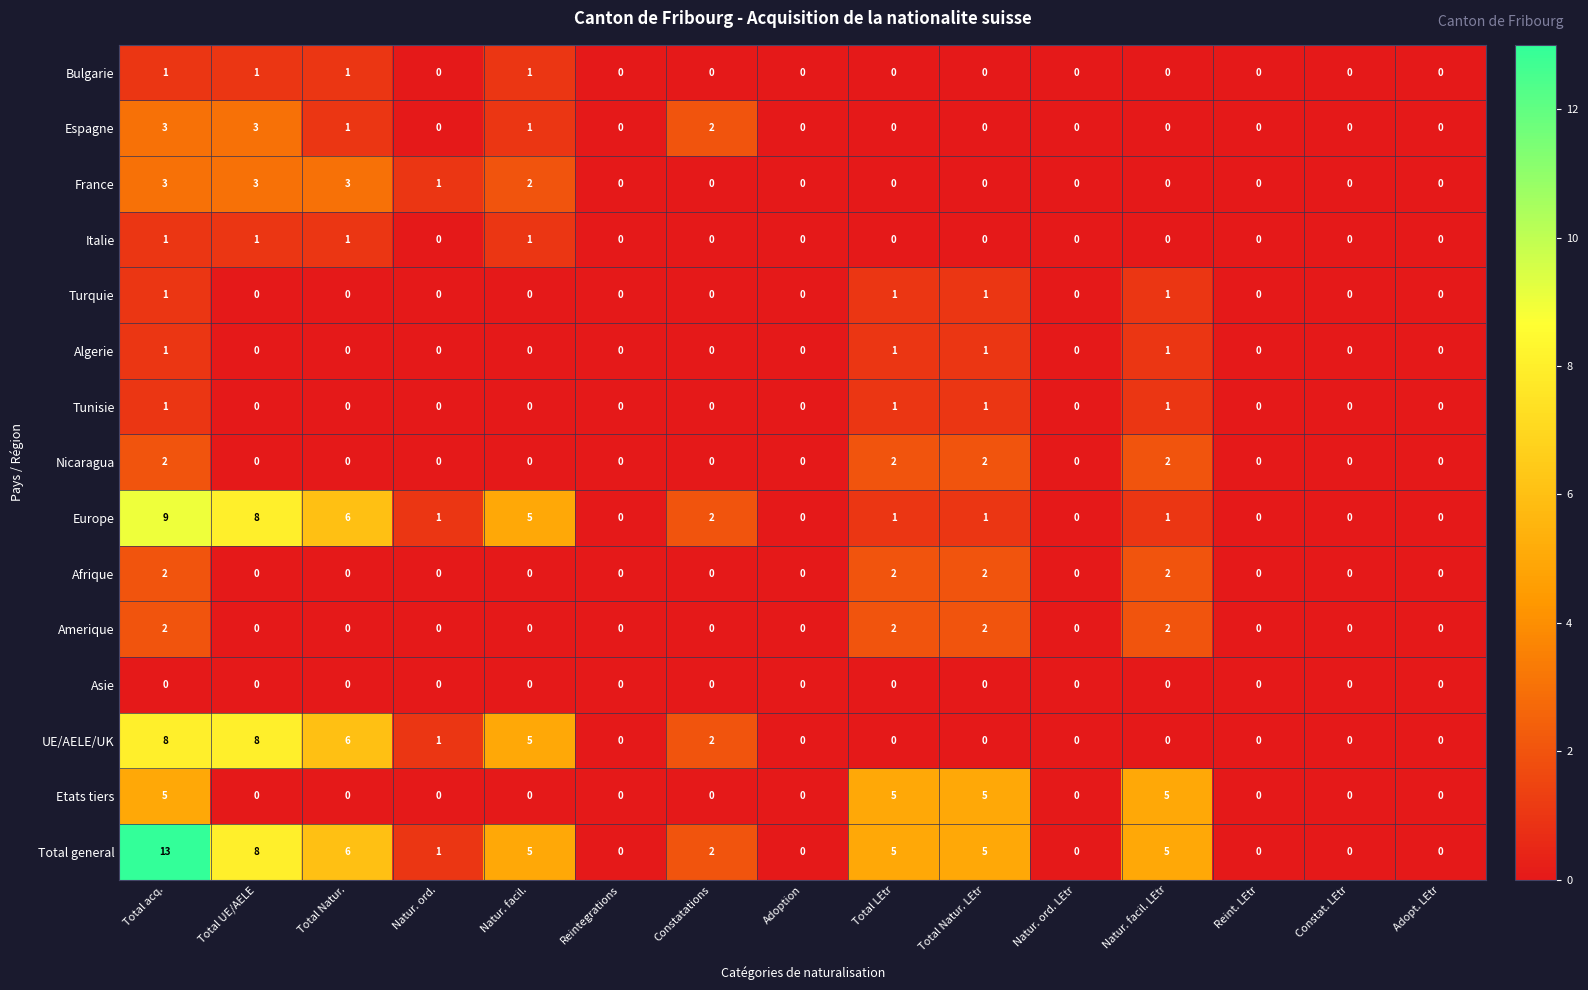

What is the spread (max minus min) of values at Total Natur. LEtr?

5